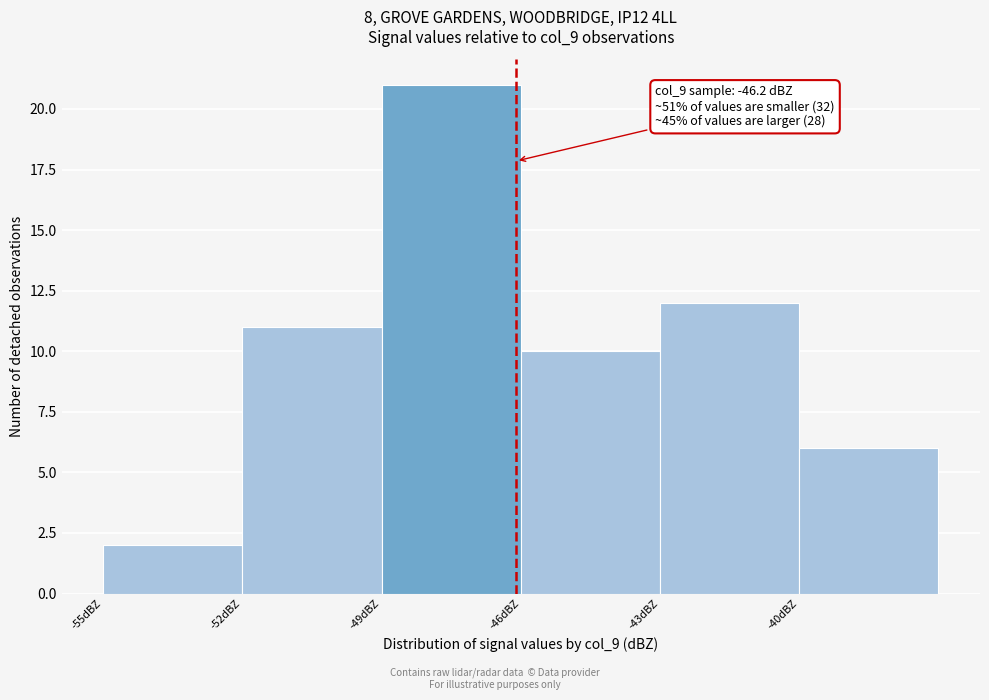

Over which range of the x-axis is the bar tallest?

-49.1 to -46.1